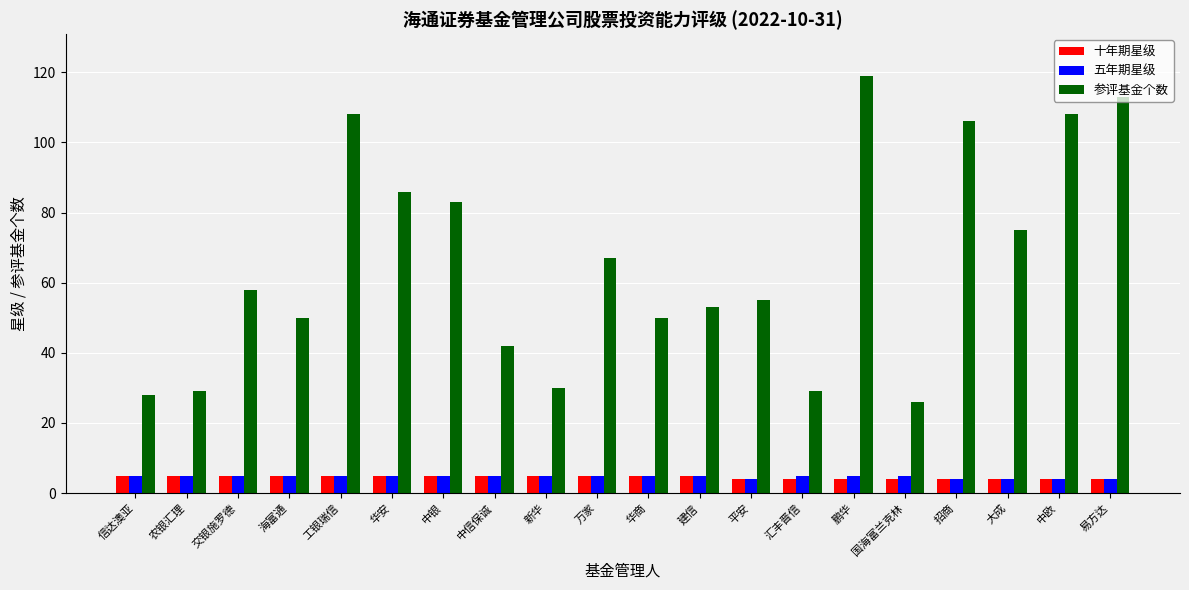

At how many categories does at least one series exceed 48?

14